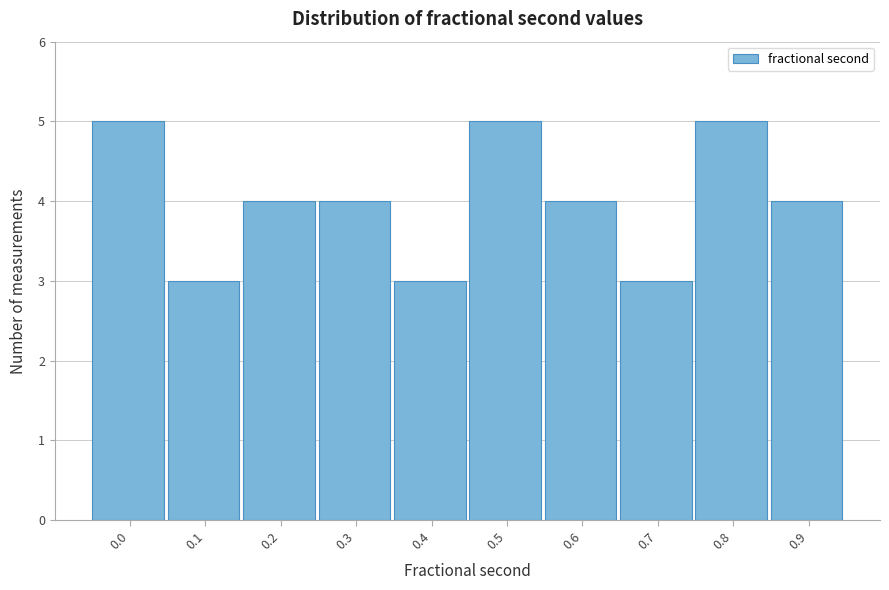

Reading left to right, transcribe all the data shown in this chart.

5	3	4	4	3	5	4	3	5	4